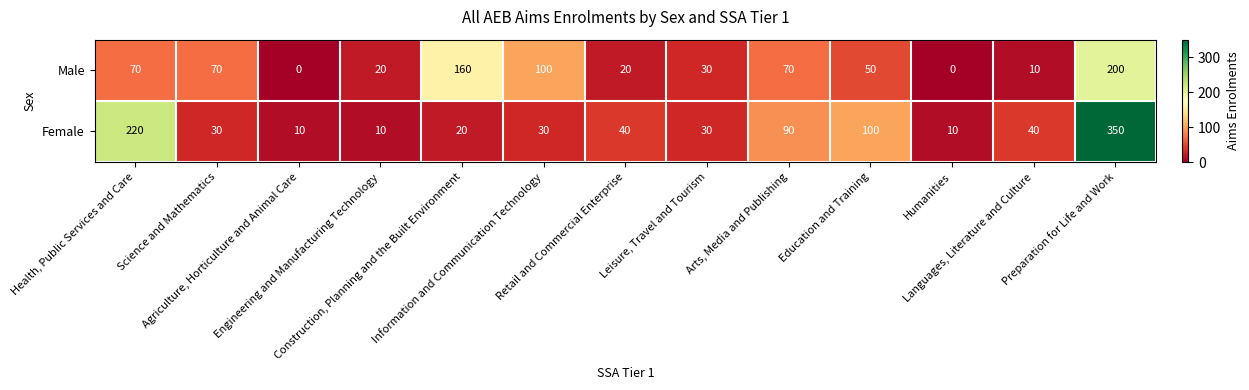

List the series in order of their overall mean, highest first.

Female, Male